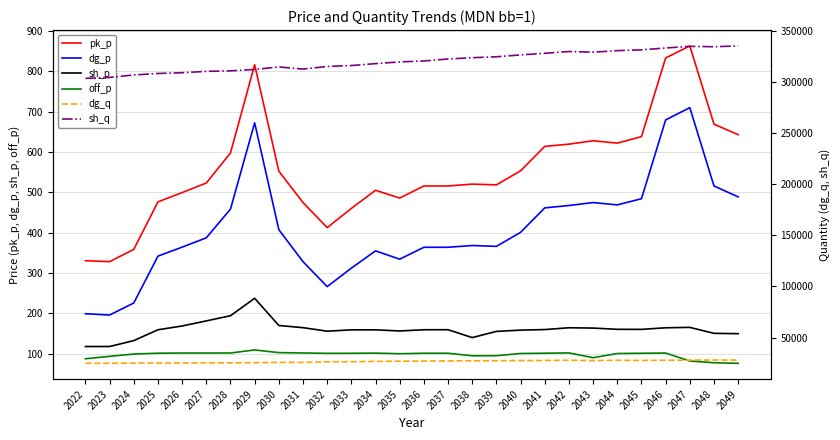

How many values in the off_p series exceed 100?

18